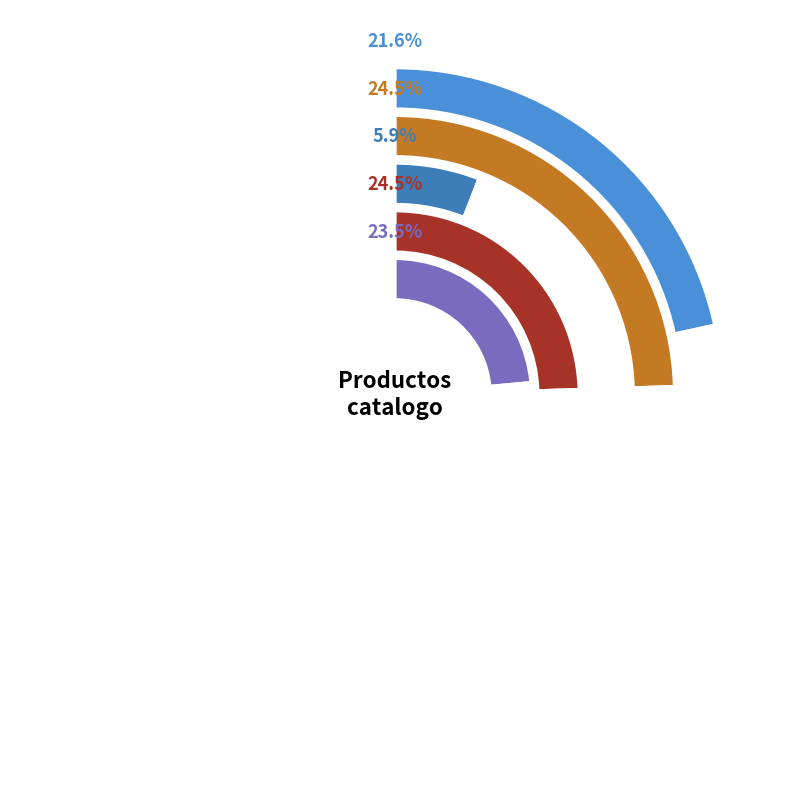

Combined, do Camisas o blusas de mujer and Botas account for over 50%?

No